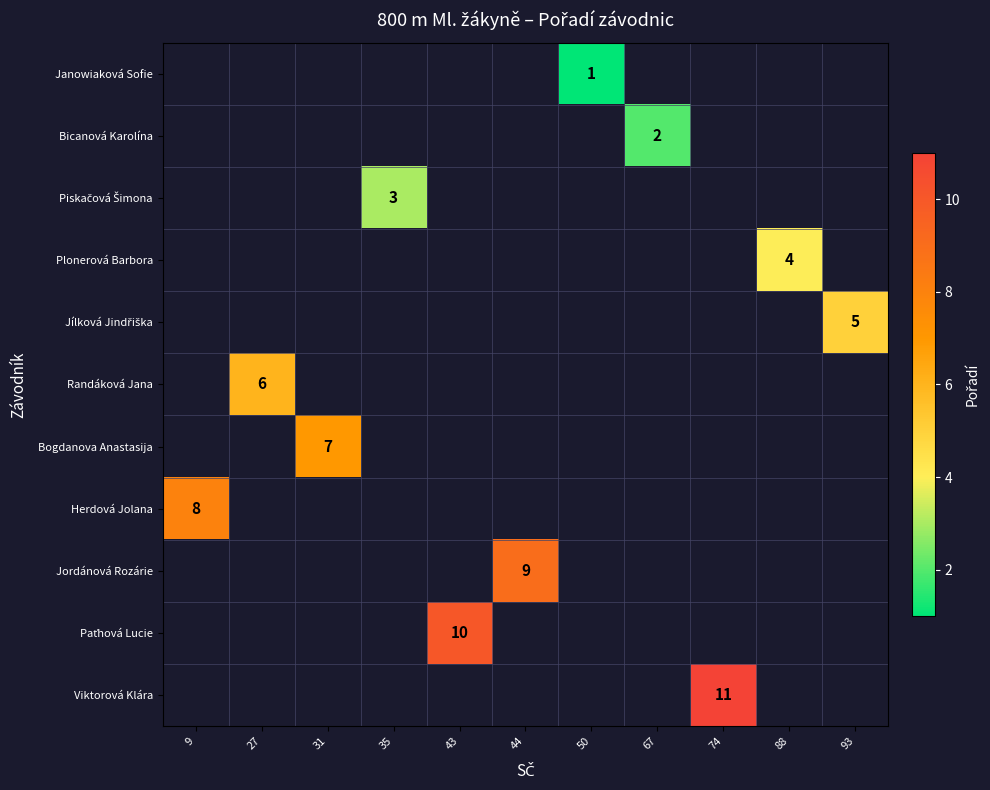

Is it true that Janowiaková Sofie equals 1 at 50?

True